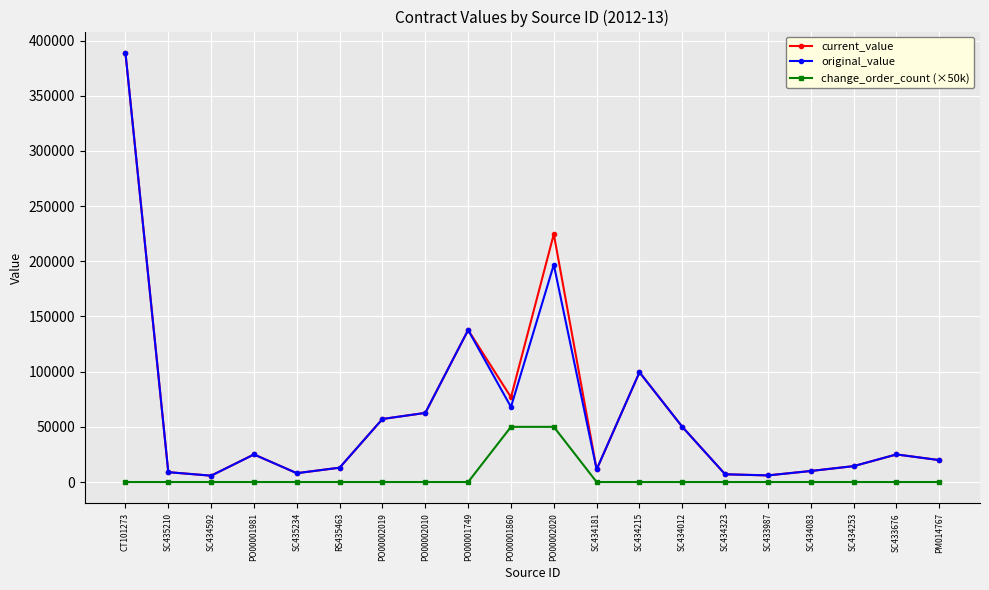

True or false: original_value has more than 1 points higher than both neighbors.

True